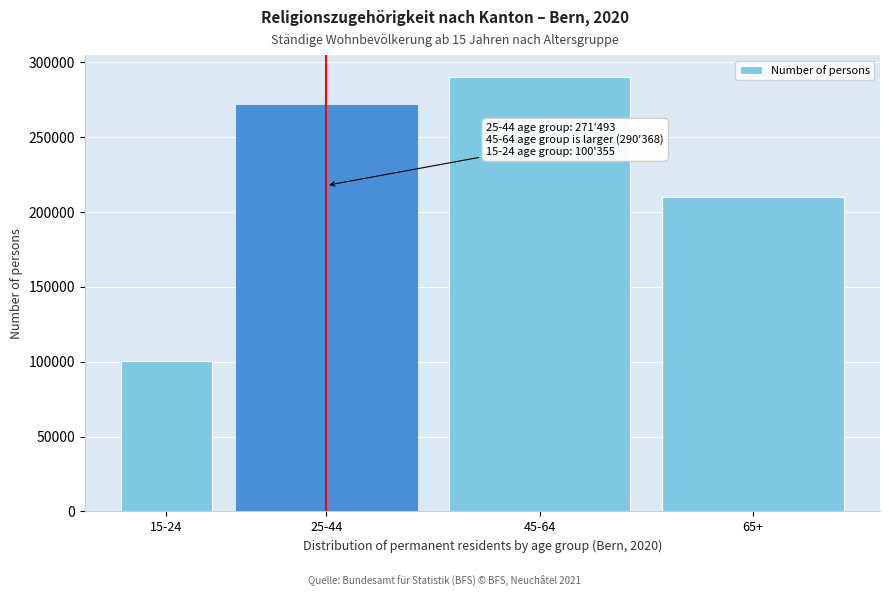

Reading left to right, what are all the values shown in this chart?

100355.0	271493.0	290368.0	210362.0